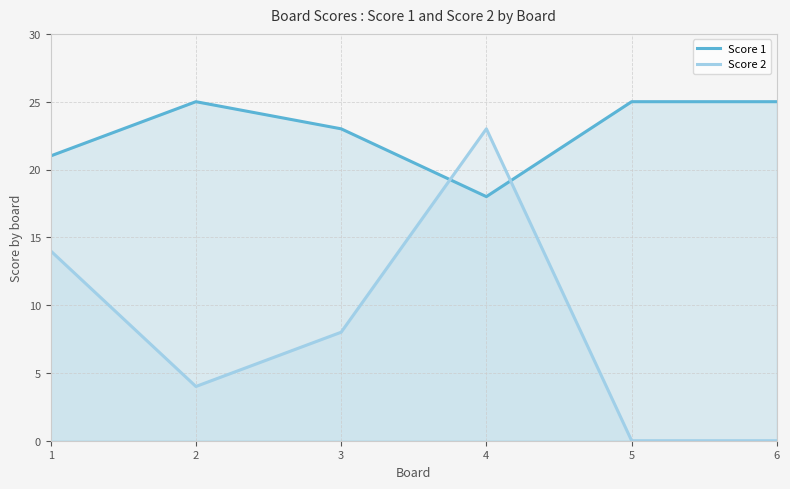

Where do Score 1 and Score 2 first cross each other?

2 and 3